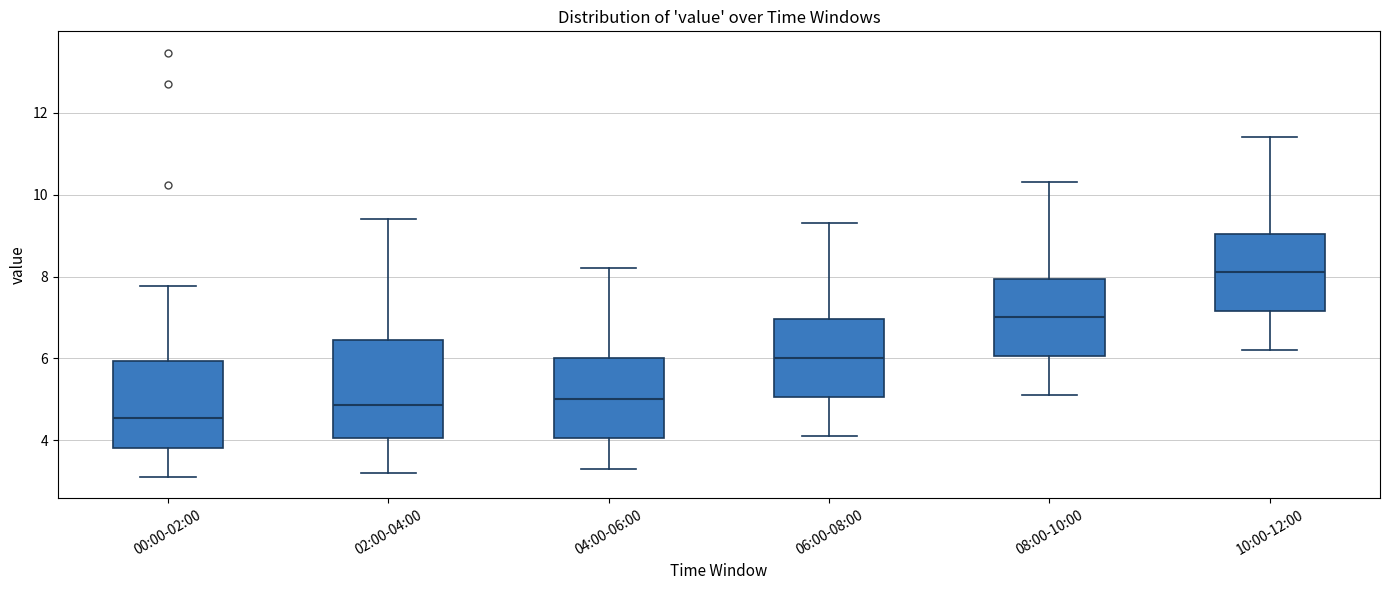

Reading left to right, read every box against the y-axis: the position of its median line, the range the box covers, and the ends of its whiskers. The values are not printed on the chart, so give them approximately, as read against the axis.

00:00-02:00: median 4.6, box 3.8 to 6.0, whiskers 3.2 to 7.8
02:00-04:00: median 4.8, box 4.0 to 6.4, whiskers 3.2 to 9.4
04:00-06:00: median 5.0, box 4.0 to 6.0, whiskers 3.4 to 8.2
06:00-08:00: median 6.0, box 5.0 to 7.0, whiskers 4.2 to 9.4
08:00-10:00: median 7.0, box 6.0 to 8.0, whiskers 5.2 to 10.4
10:00-12:00: median 8.2, box 7.2 to 9.0, whiskers 6.2 to 11.4